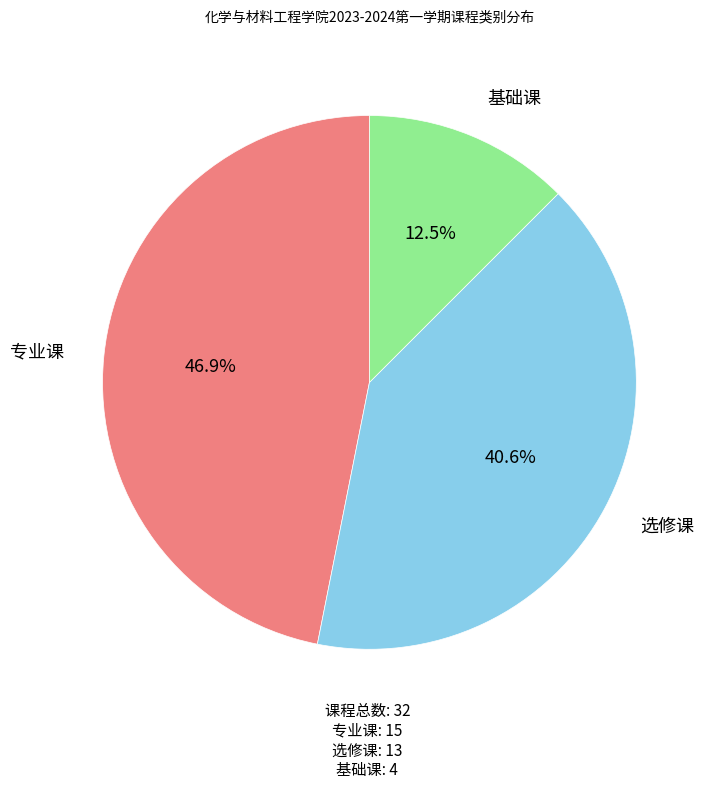

What percentage is the 专业课 slice, to the nearest percent?

47%